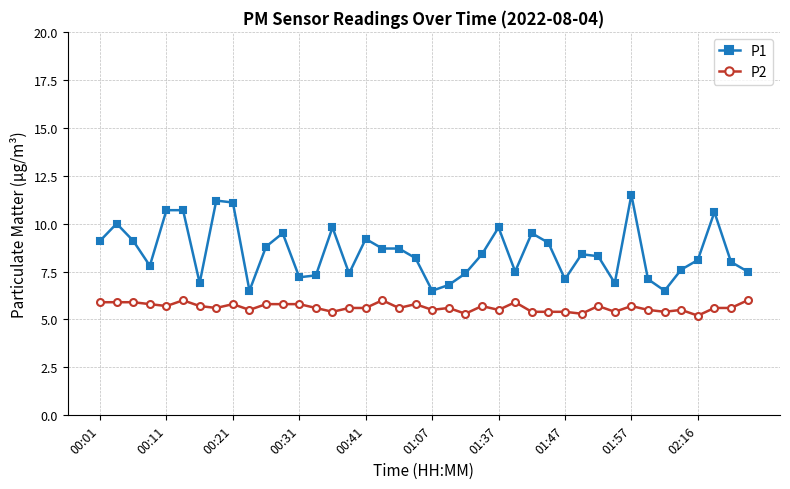

What is the maximum value shown in the chart?

11.5